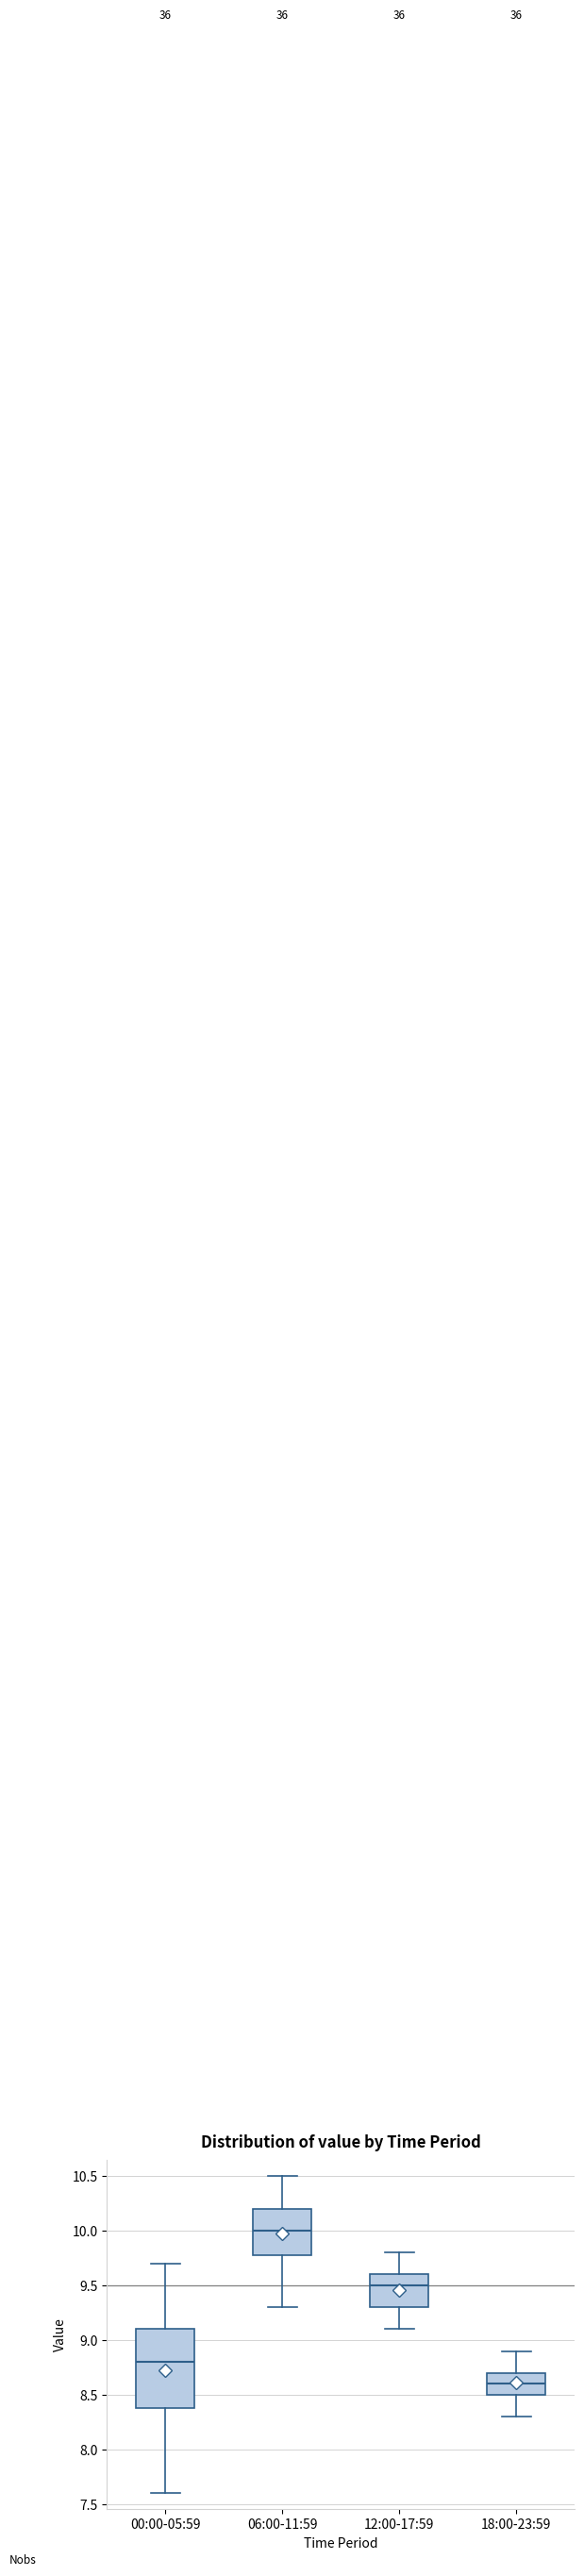

Where is the upper edge of the box for 12:00-17:59 on the y-axis? The values are not printed on the chart, so give them approximately, as read against the axis.

9.6